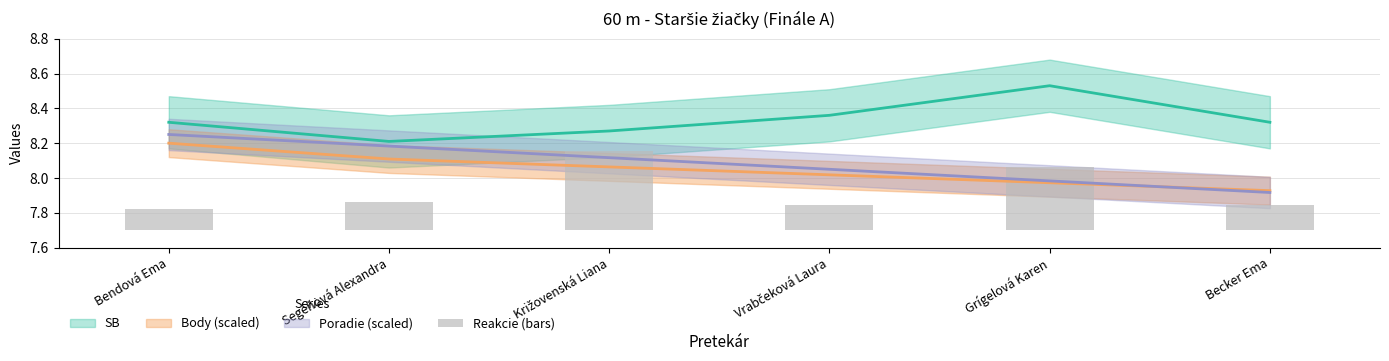

What is the label of the 5th bar from the right?

Segéňová Alexandra